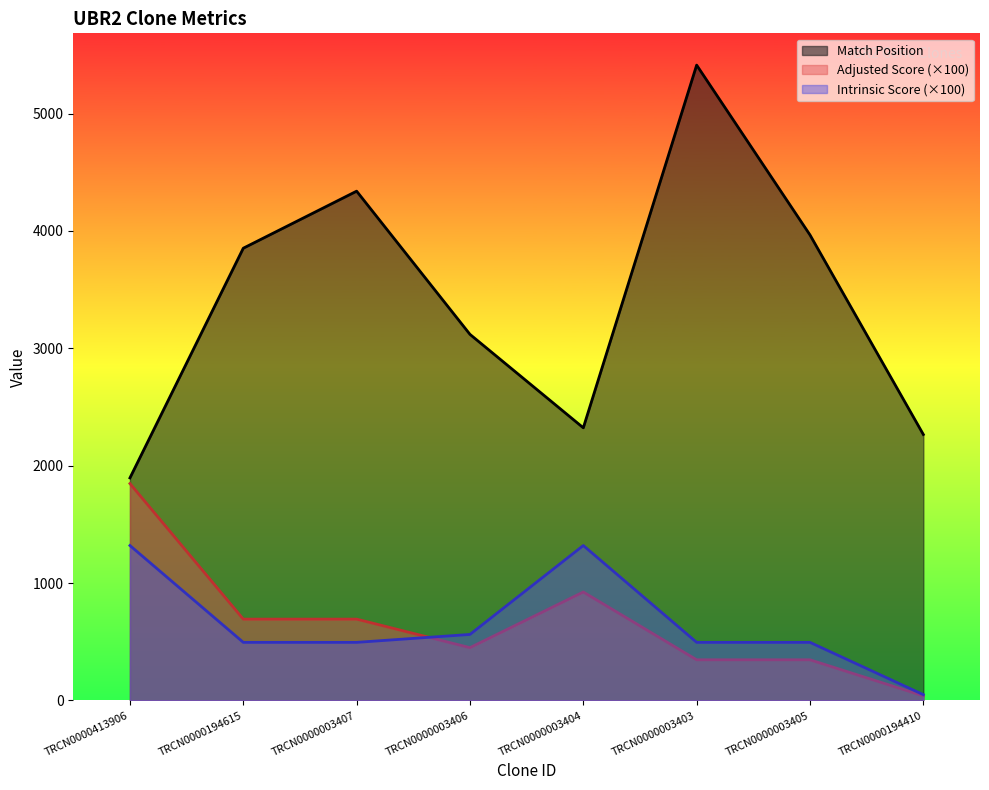

Reading left to right, what are all the values shown in this chart?

Match Position: 1896.0	3853.0	4339.0	3119.0	2323.0	5413.0	3966.0	2266.0
Adjusted Score: 1848.0	693.0	693.0	450.0	924.0	346.5	346.5	39.6
Intrinsic Score: 1320.0	495.0	495.0	562.5	1320.0	495.0	495.0	49.5